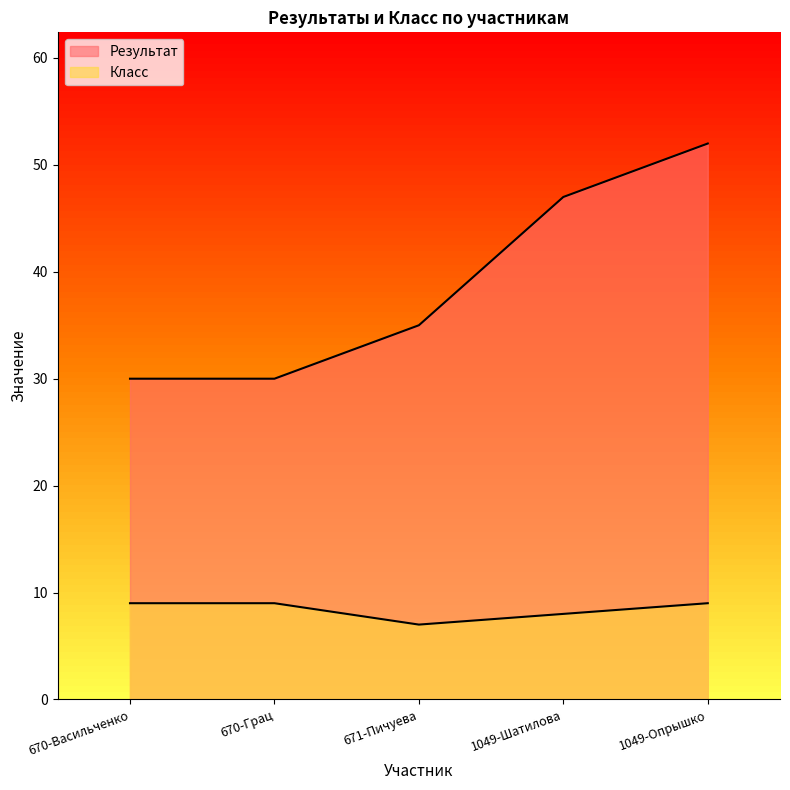

True or false: Класс and Результат intersect in this chart.

False